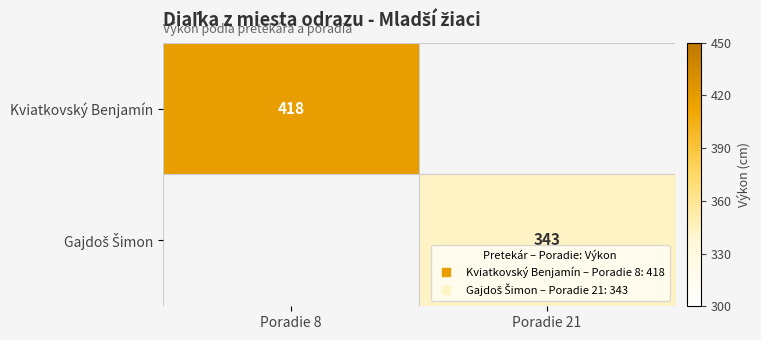

Is the value of Gajdoš Šimon at Poradie 21 greater than the value of Kviatkovský Benjamín at Poradie 21?

No